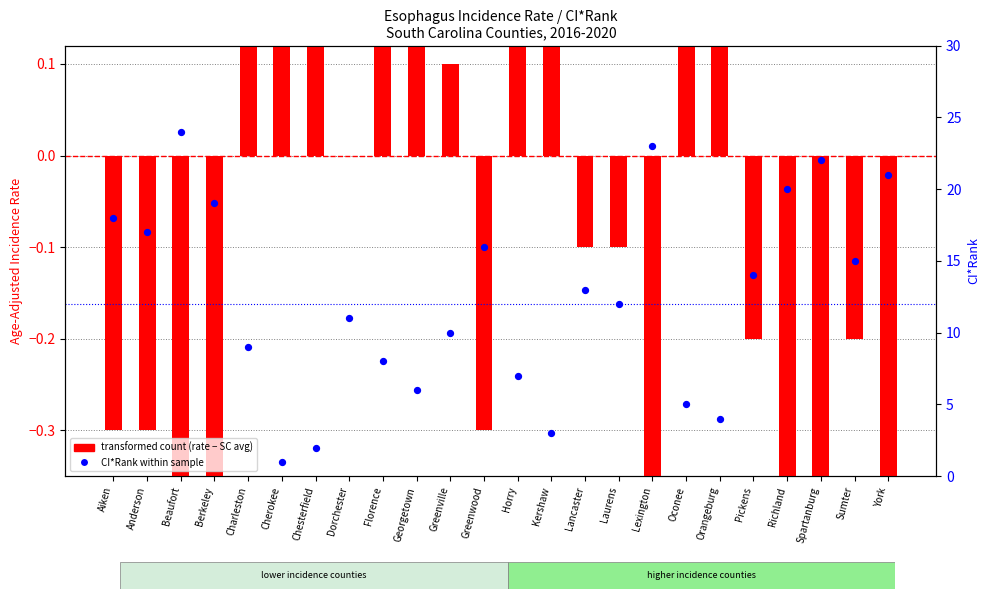

What is the total value across all series at Pickens?

13.8